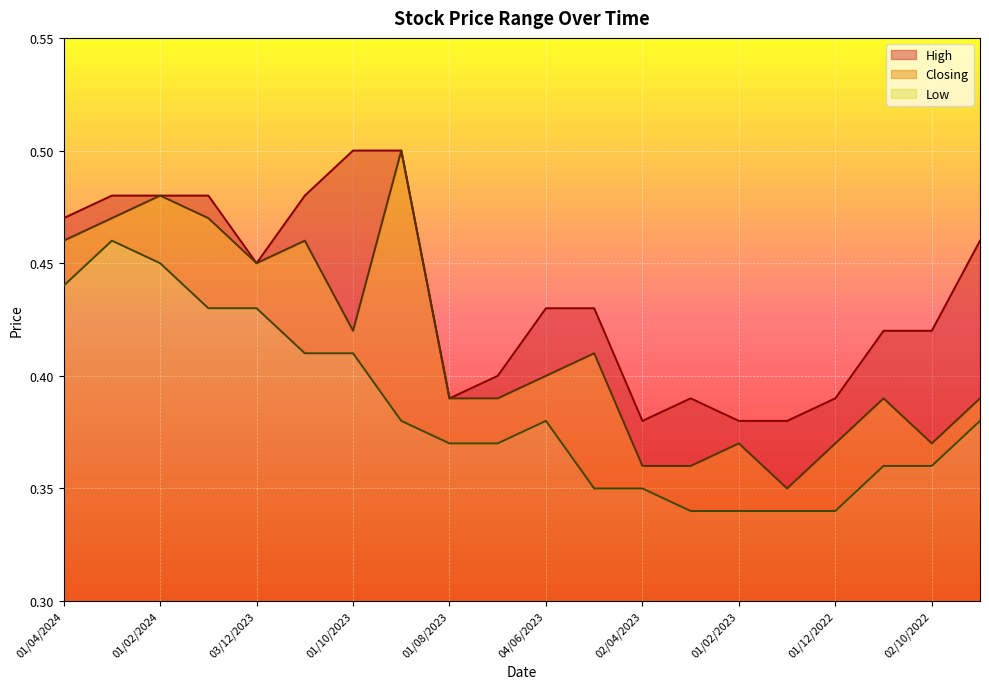

Which series has the largest range (max minus min)?

Closing